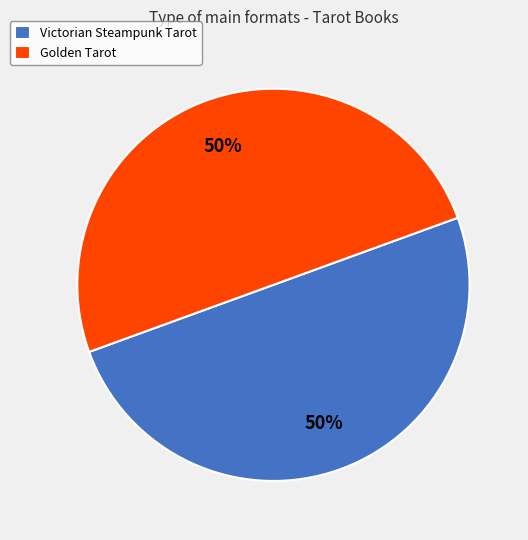

To the nearest percent, what portion does Victorian Steampunk Tarot represent?

50%